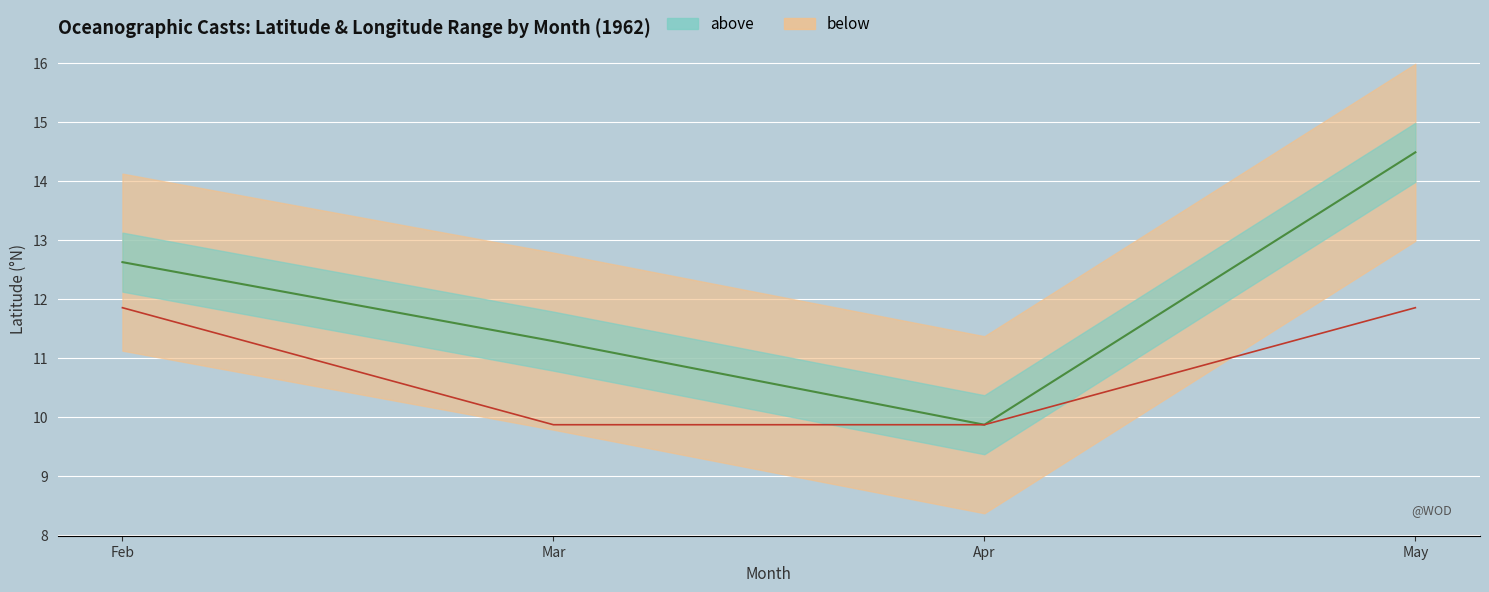

Which series changed the most between Mar and May?

above